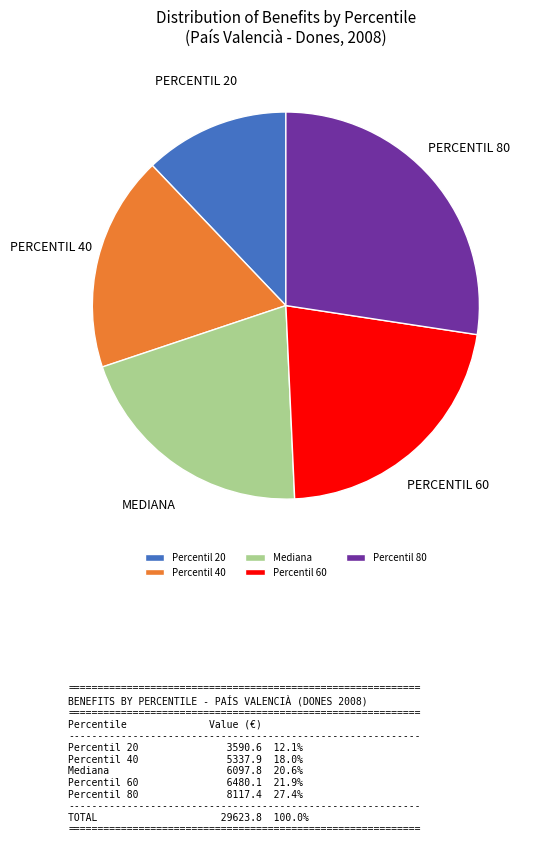

Do Percentil 80 and Percentil 60 together represent more than half of the pie?

No